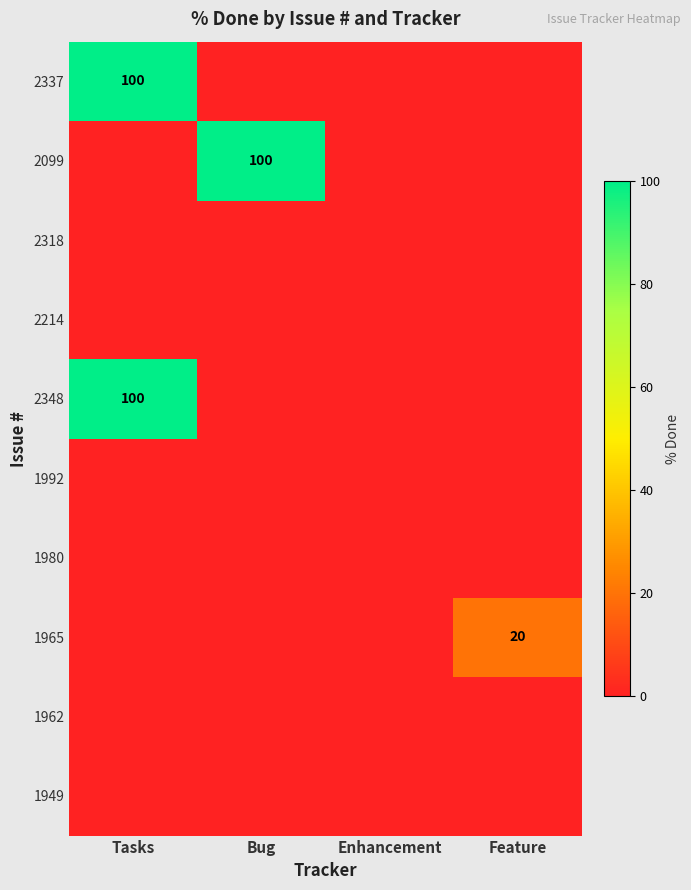

What is the maximum value shown in the chart?

100